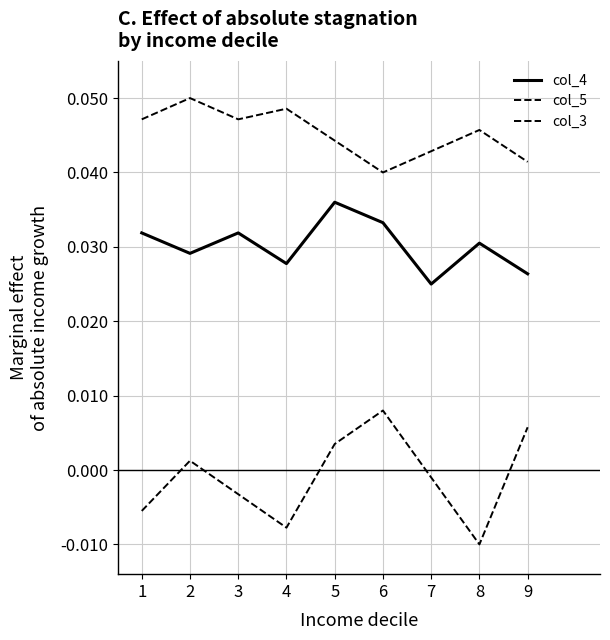

Reading left to right, transcribe all the data shown in this chart.

col_4: 0.0	0.0	0.0	0.0	0.0	0.0	0.0	0.0	0.0
col_5: 0.0	0.1	0.0	0.0	0.0	0.0	0.0	0.0	0.0
col_3: -0.0	0.0	-0.0	-0.0	0.0	0.0	-0.0	-0.0	0.0